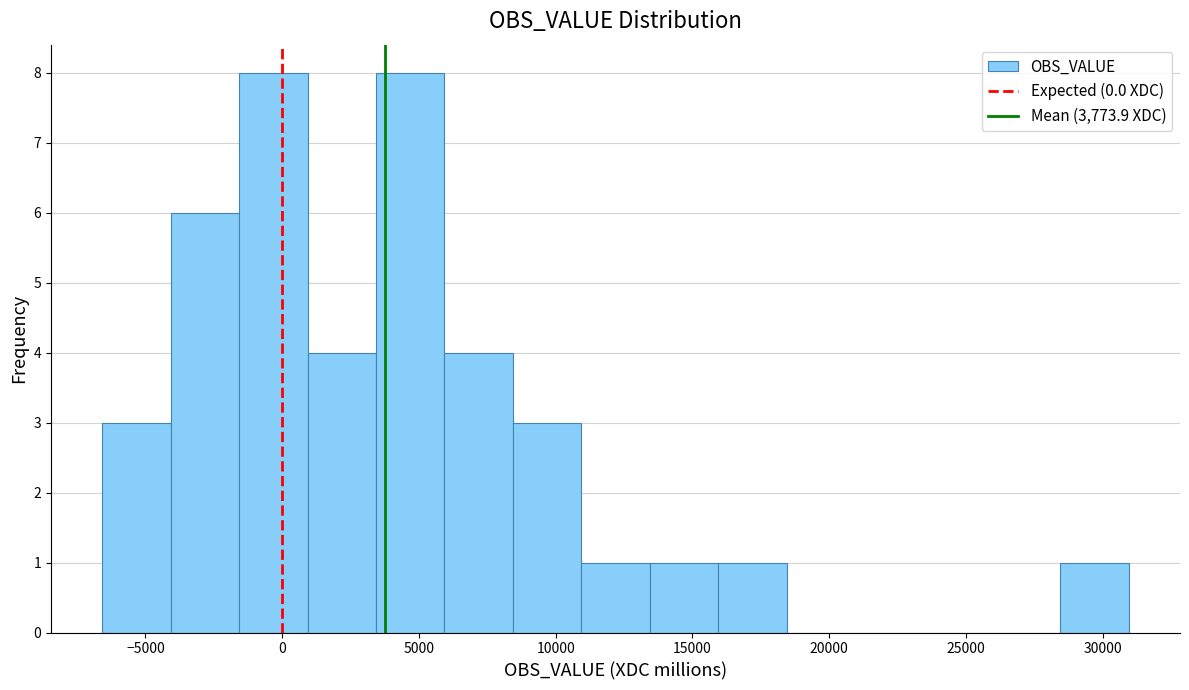

Reading left to right, list every bar in this chart as the range it spans on the x-axis followed by its height. Neither the bar edges nor the heights are printed on the chart, so give them approximately, as read against the axes.

-6500 to -4000: 3
-4000 to -1500: 6
-1500 to 1000: 8
1000 to 3500: 4
3500 to 6000: 8
6000 to 8500: 4
8500 to 11000: 3
11000 to 13500: 1
13500 to 16000: 1
16000 to 18500: 1
18500 to 21000: 0
21000 to 23500: 0
23500 to 26000: 0
26000 to 28500: 0
28500 to 31000: 1